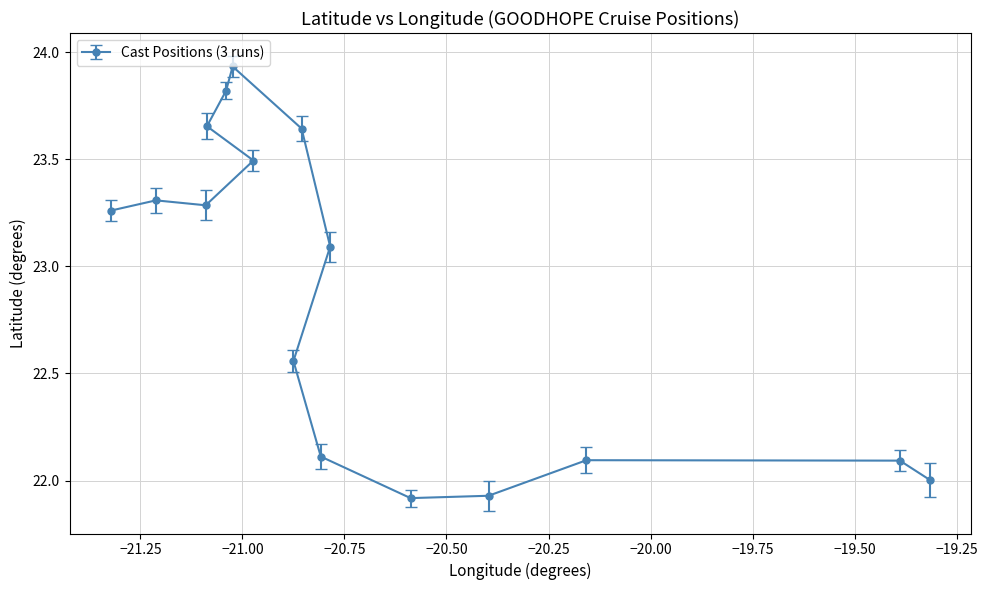

What is the difference between the maximum and minimum values?

2.0